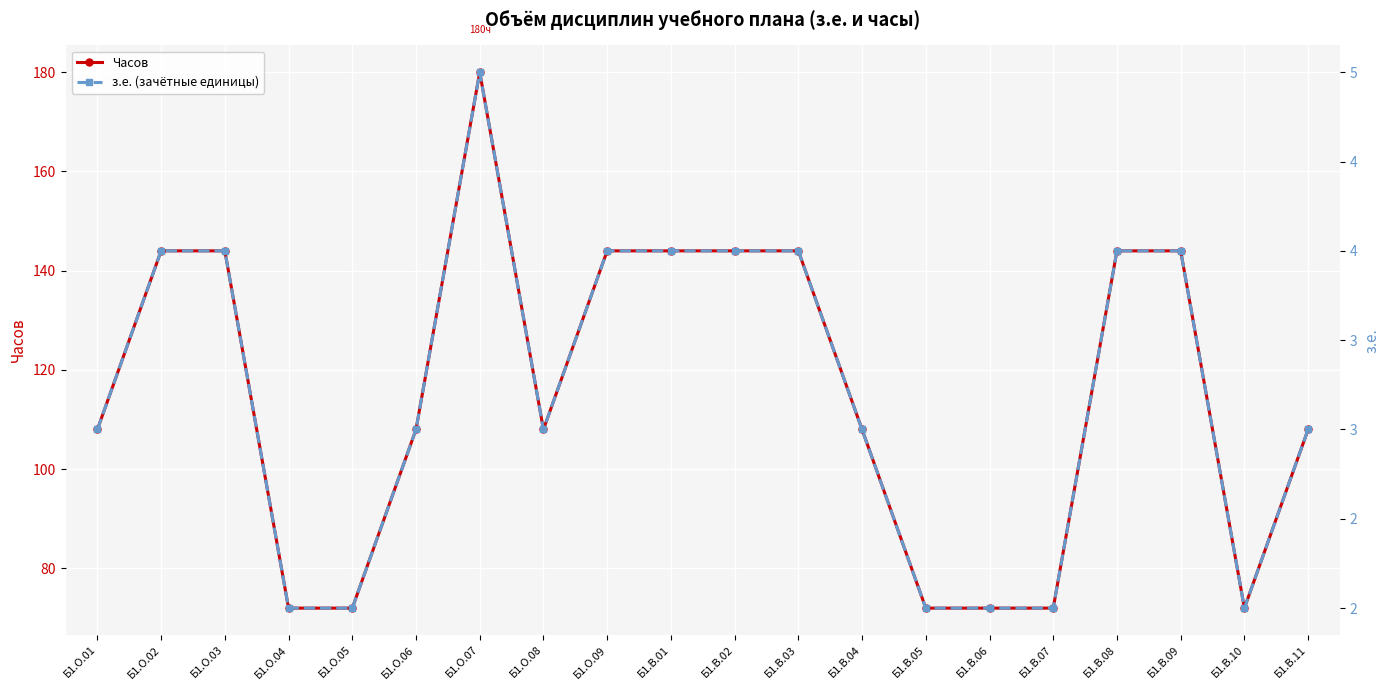

What position from the left is Б1.В.03?

12